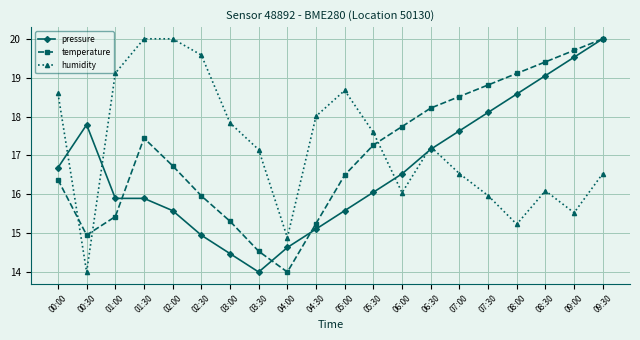

What is the value of the pressure point at the 19th from the left?

19.5